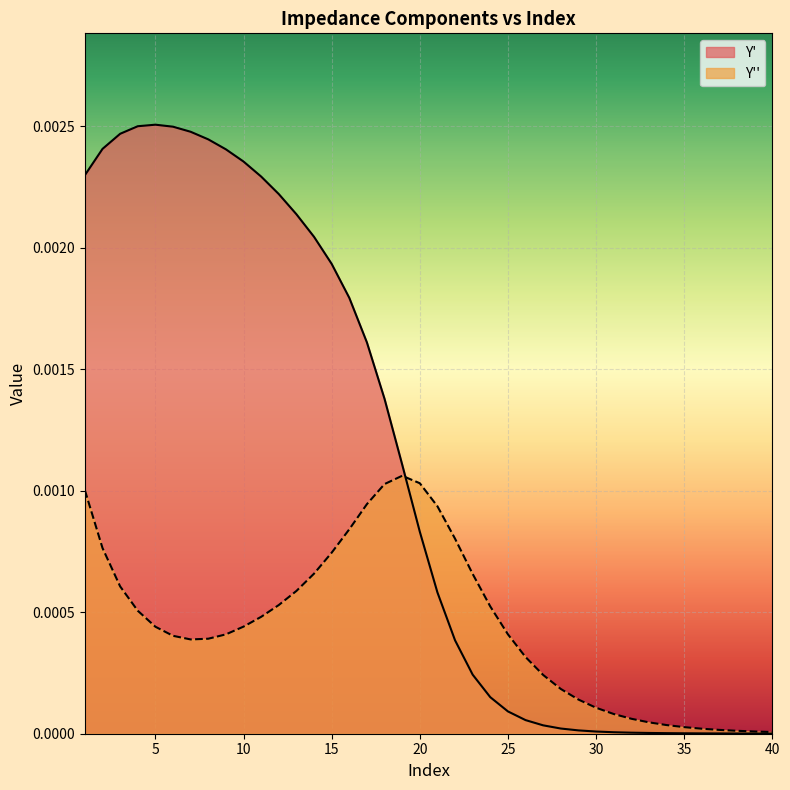

Which series has the largest range (max minus min)?

Y'